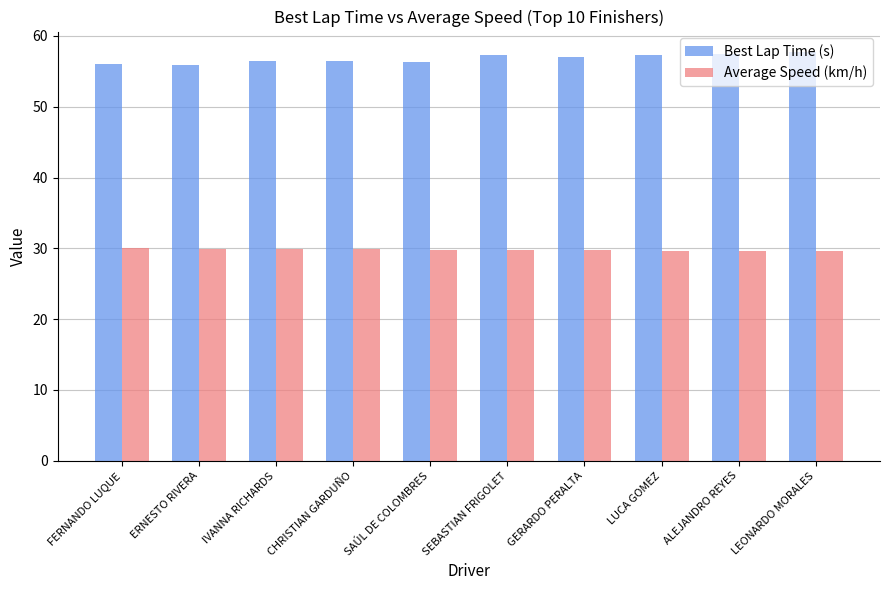

Rank the series by their maximum value, from lowest to highest.

Average Speed (km/h), Best Lap Time (s)